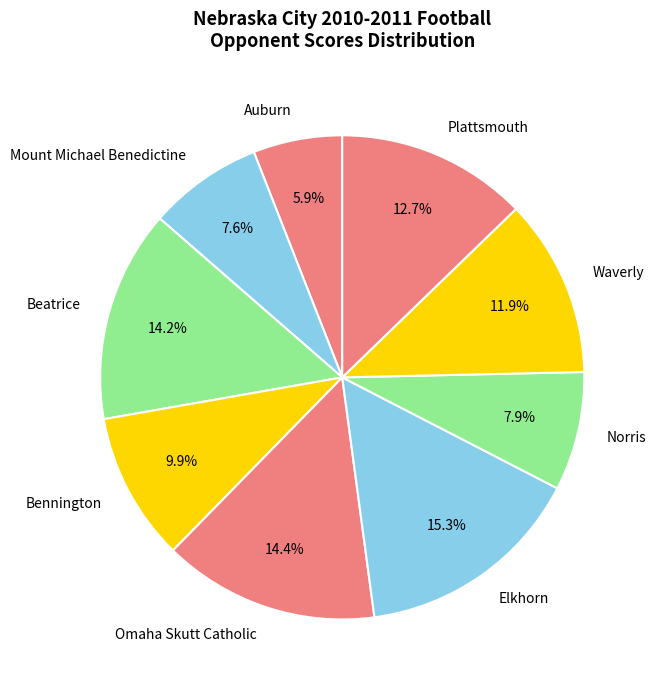

Approximately how many times larger is the value at Bennington compared to Beatrice?

0.7